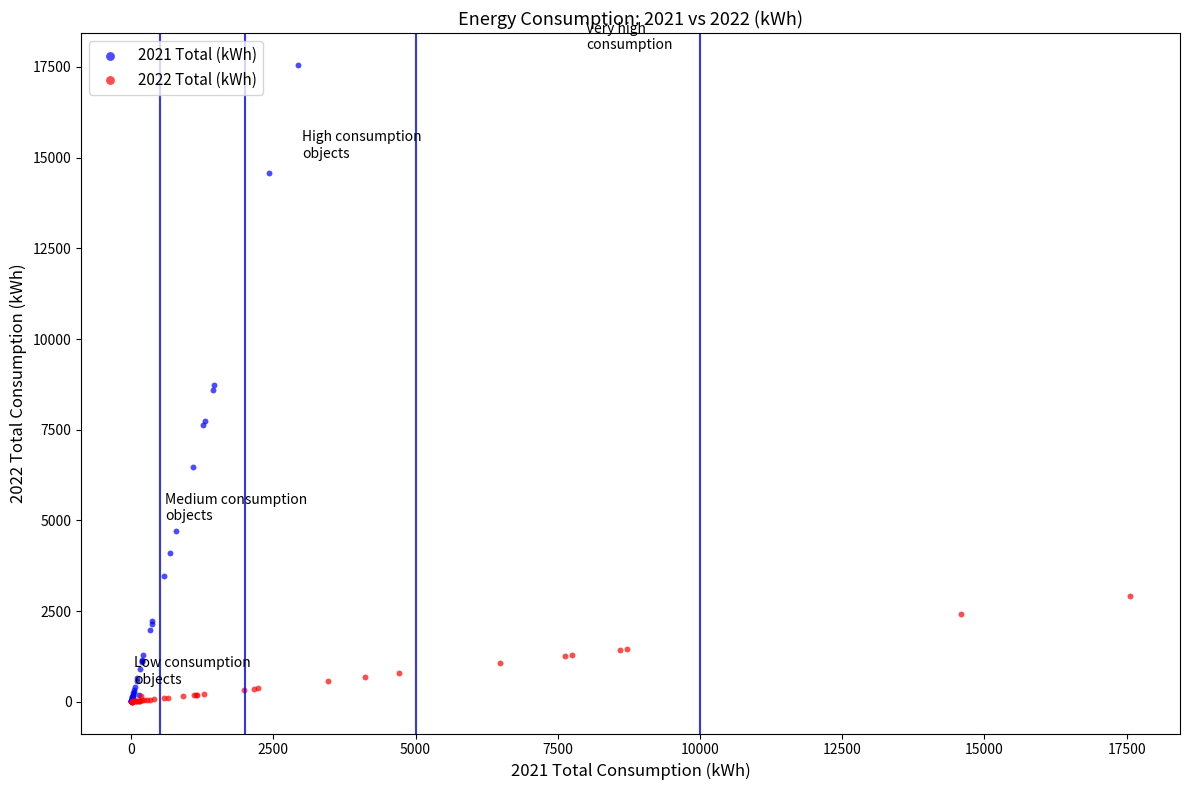

Which series contains the highest Y value?

2021 Total (kWh)